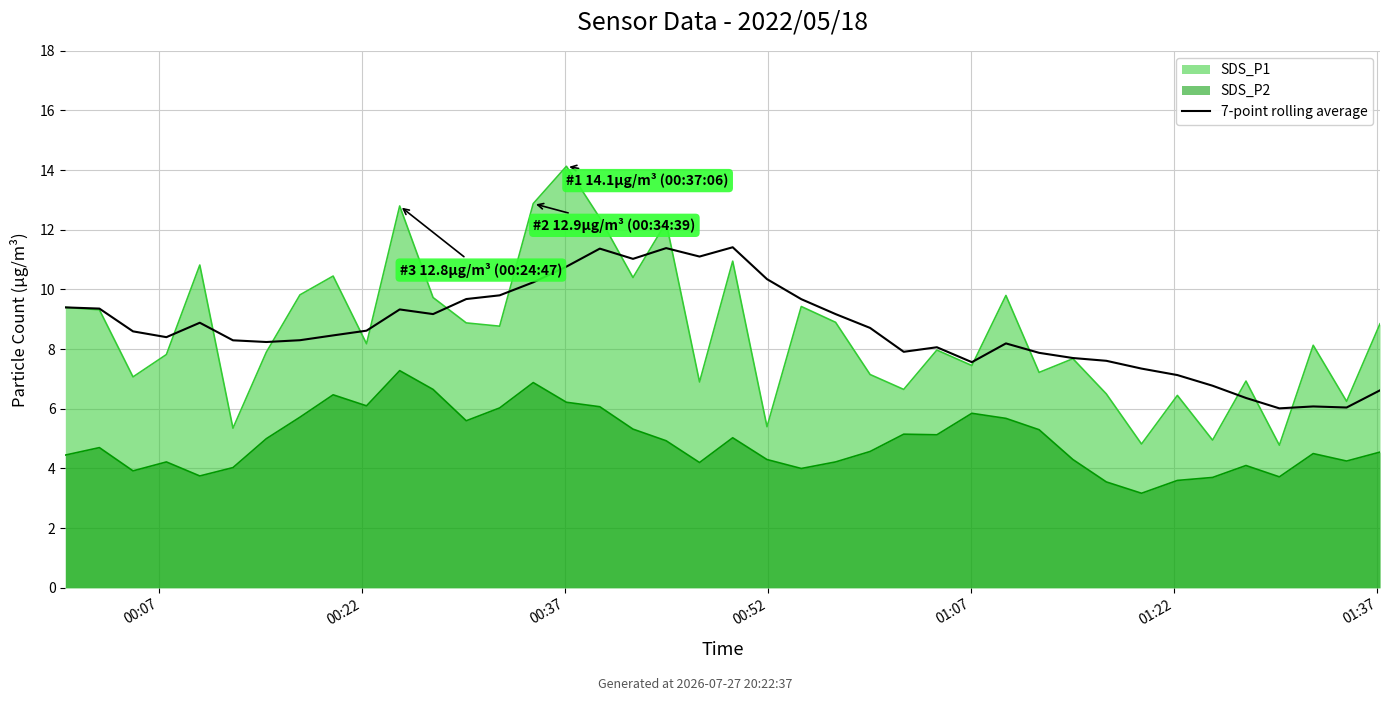

What is the ratio of the value at 39 to the value at 25?

0.8